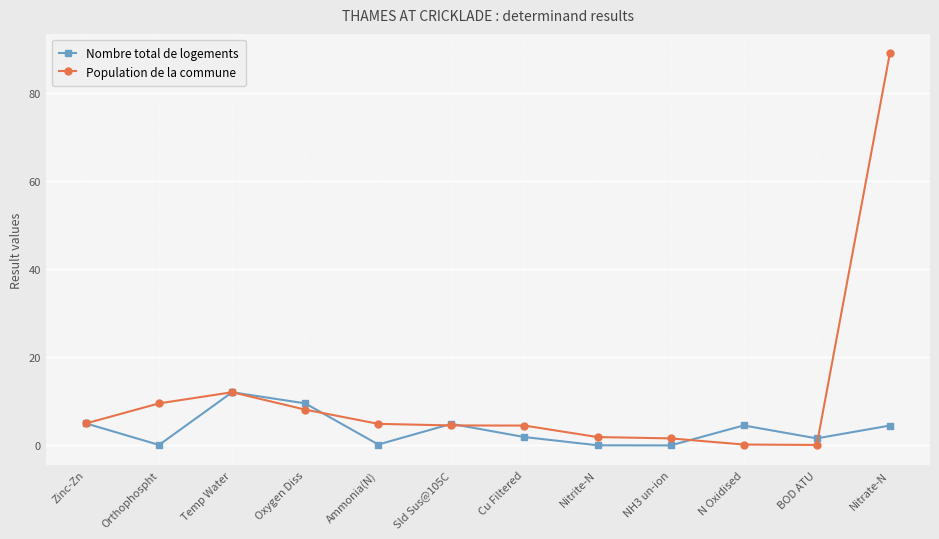

Is the value of Population de la commune at Temp Water greater than the value of Nombre total de logements at NH3 un-ion?

Yes